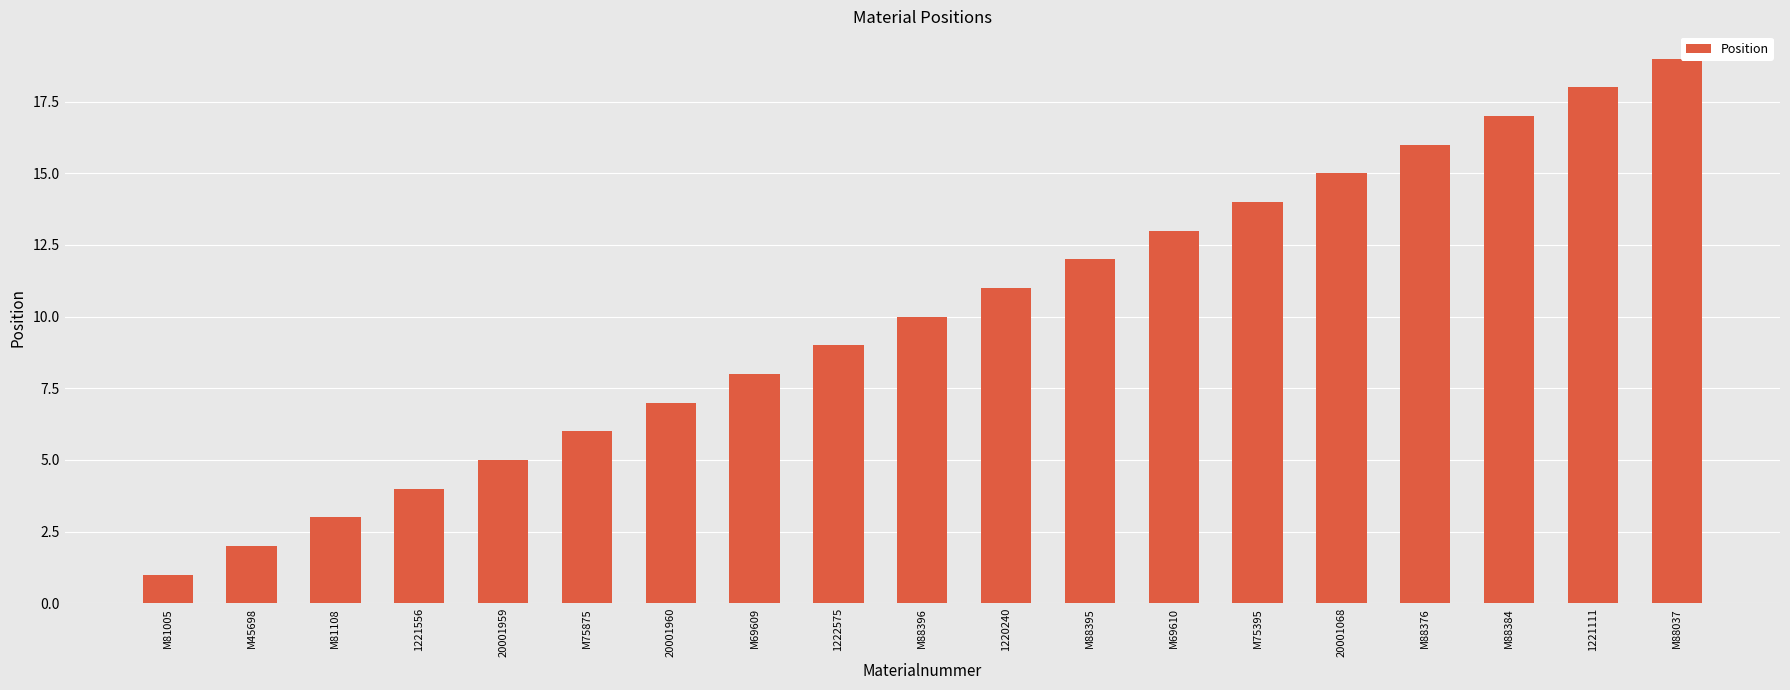

At which category does the chart reach its minimum across all series?

M81005